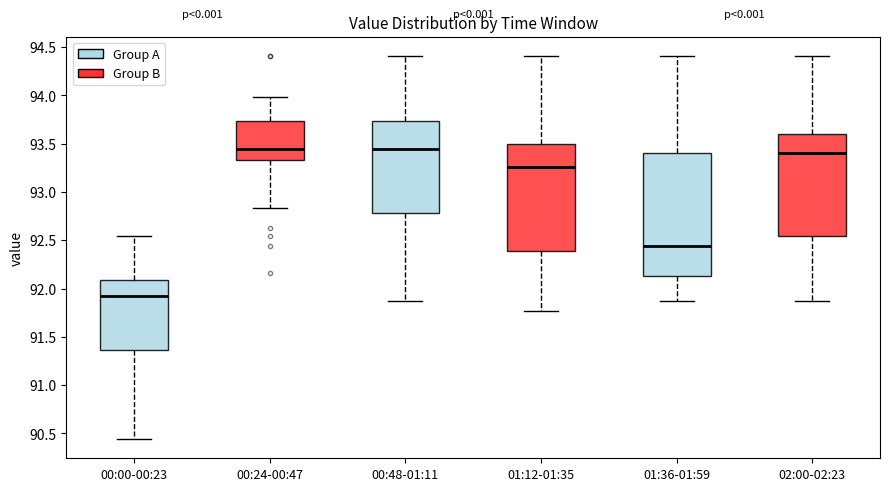

Where does the median line of the box for 00:48-01:11 sit on the y-axis? The values are not printed on the chart, so give them approximately, as read against the axis.

93.45